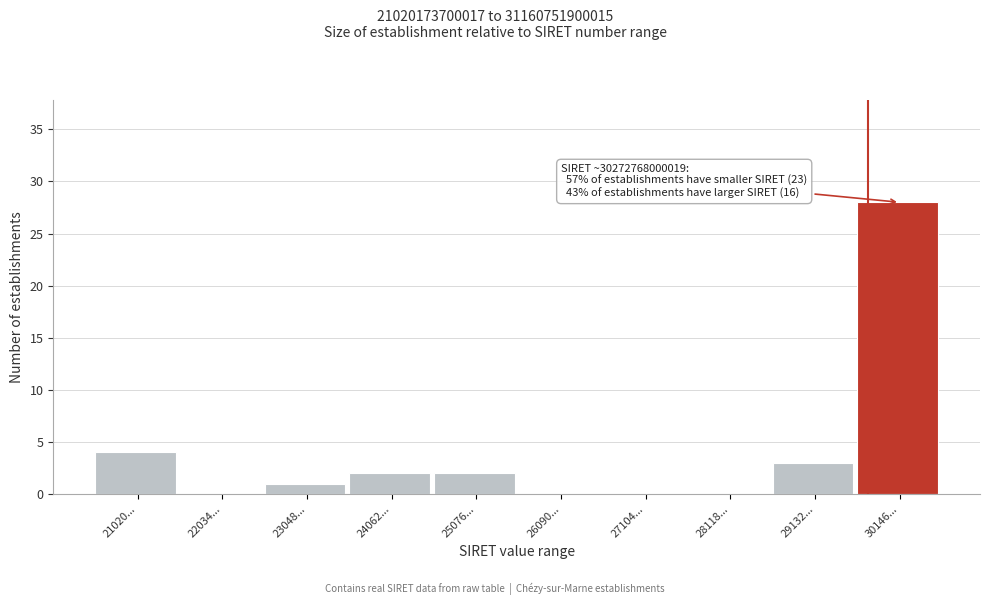

Reading left to right, what are all the values shown in this chart?

21020...=4	22034...=0	23048...=1	24062...=2	25076...=2	26090...=0	27104...=0	28118...=0	29132...=3	30146...=28